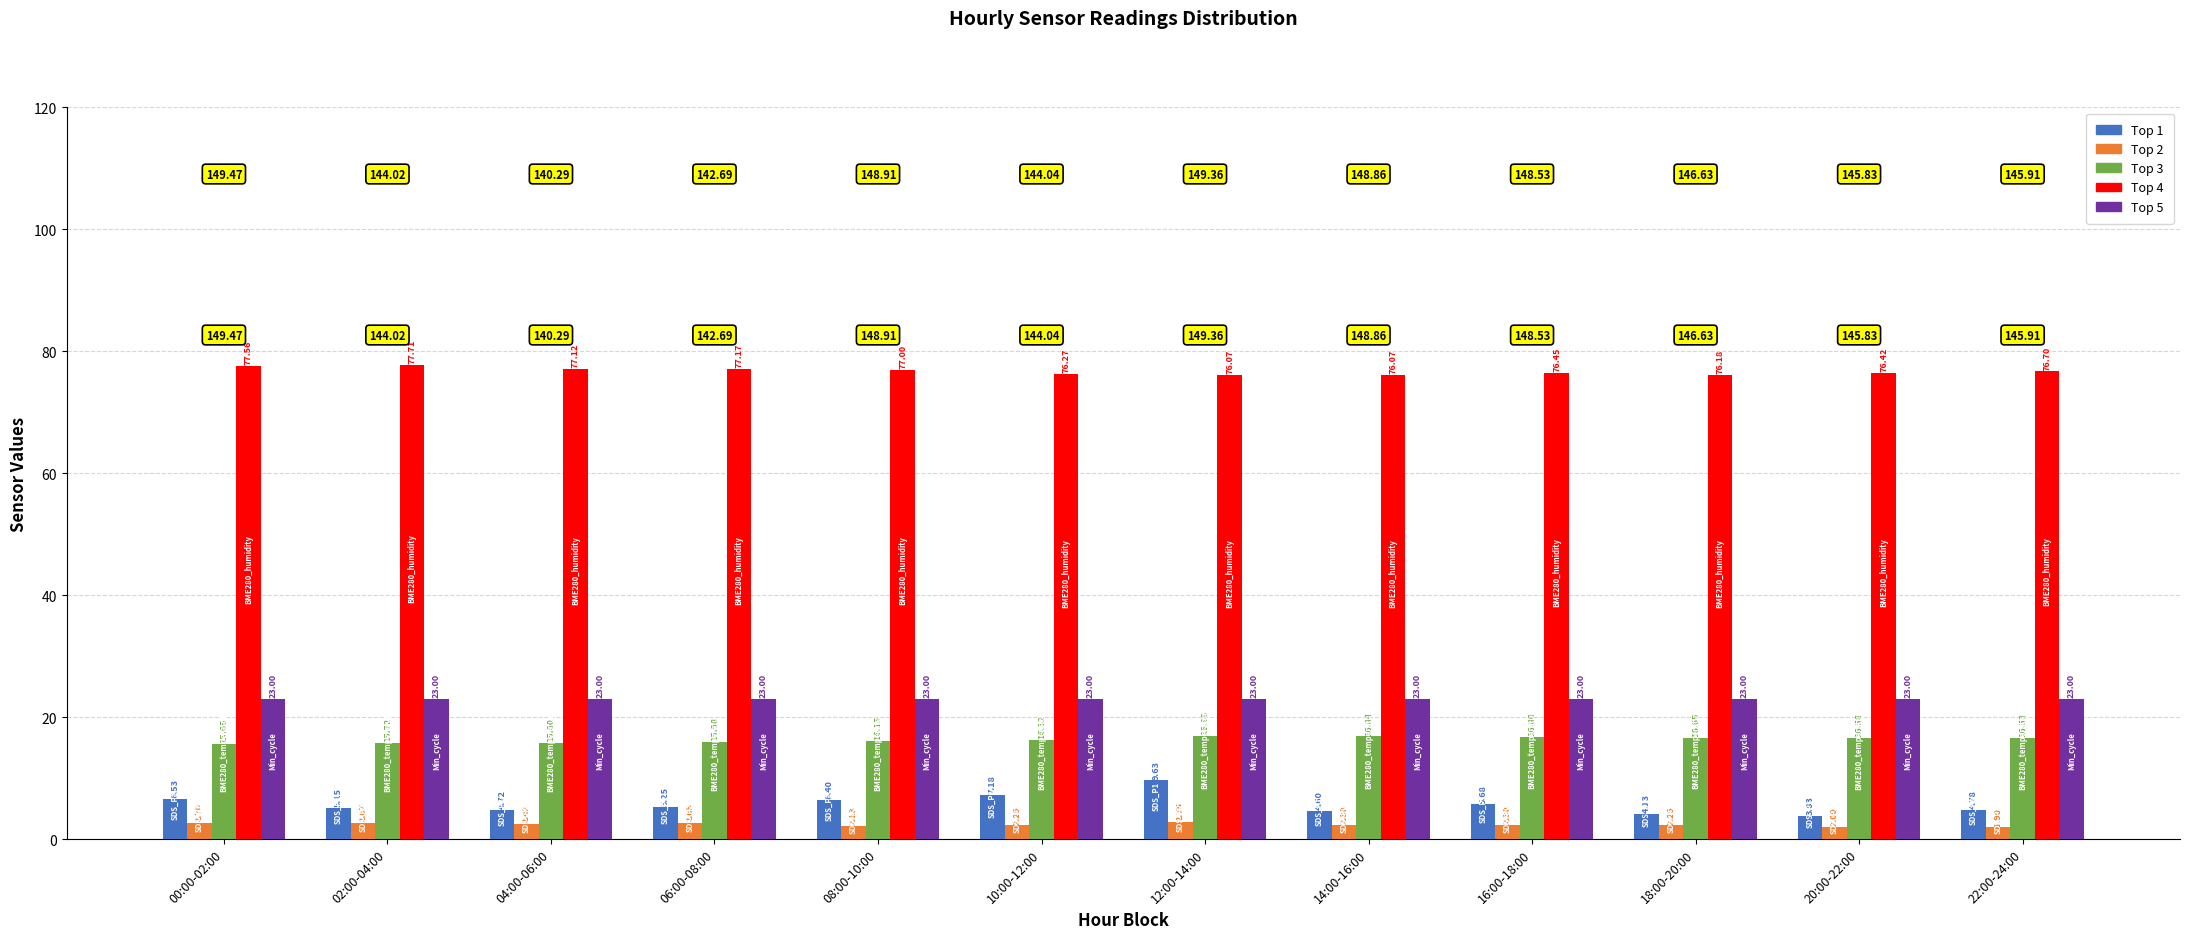

How many distinct data groups are displayed?

5